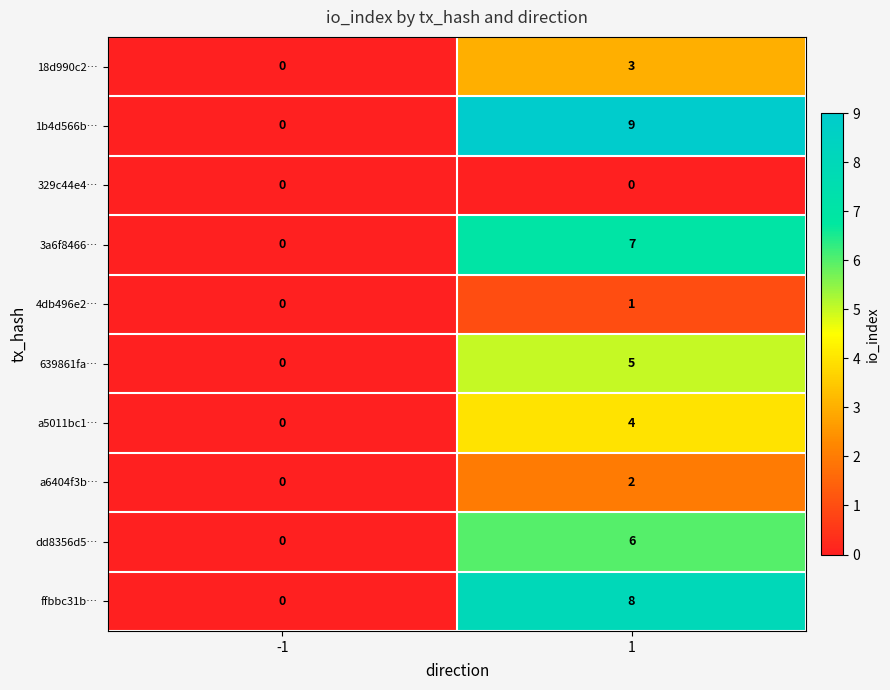

Which series changed the most between -1 and 1?

1b4d566b…